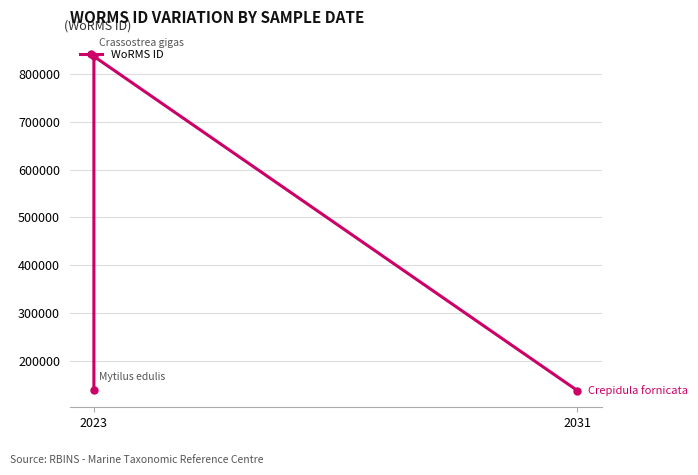

Reading left to right, extract all data points from this chart.

140480	836033	138963